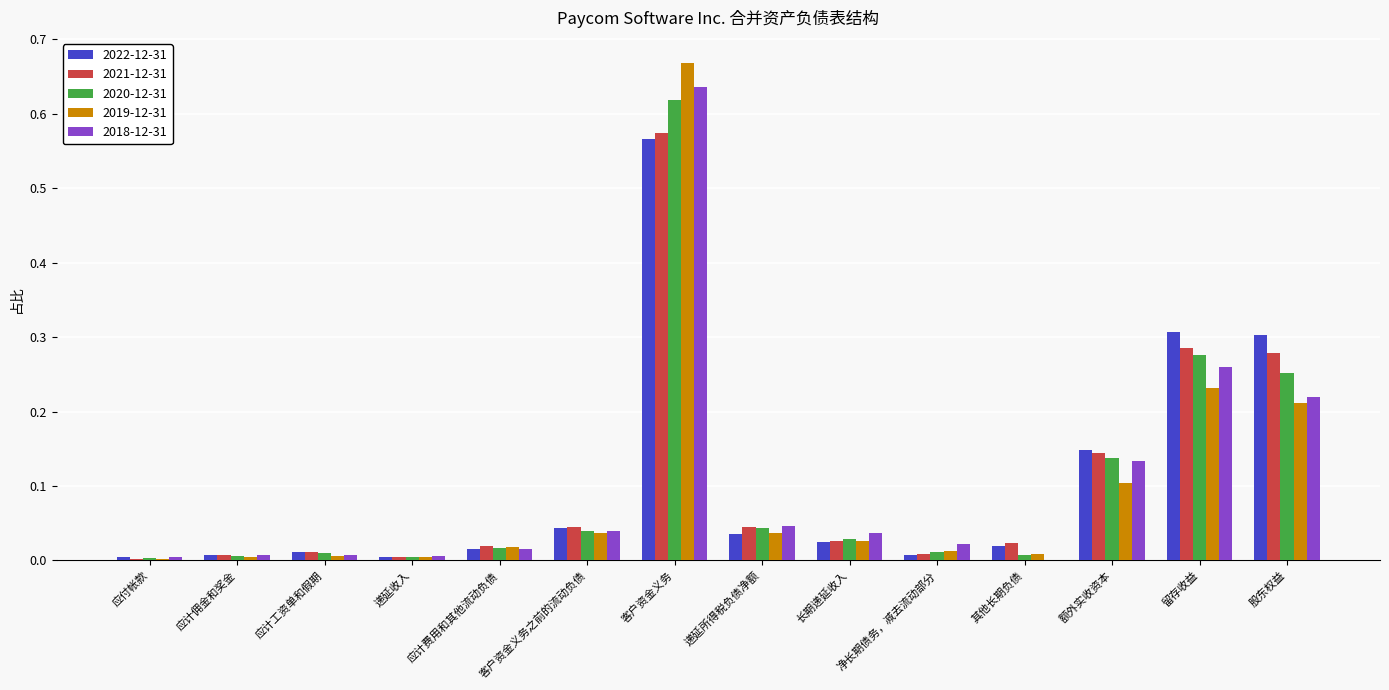

Is the value of 2018-12-31 at 客户资金义务 greater than the value of 2020-12-31 at 留存收益?

Yes